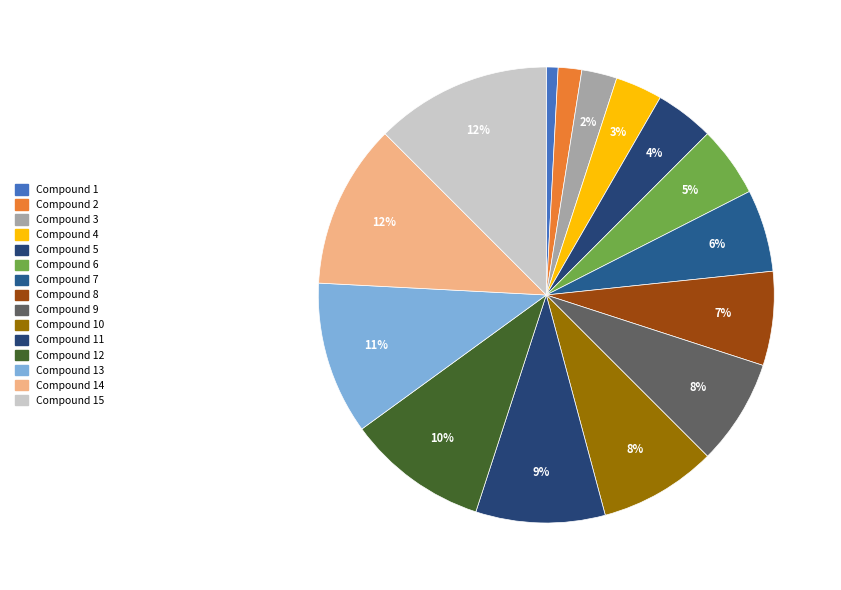

Which category has the smallest portion of the pie?

Compound 1